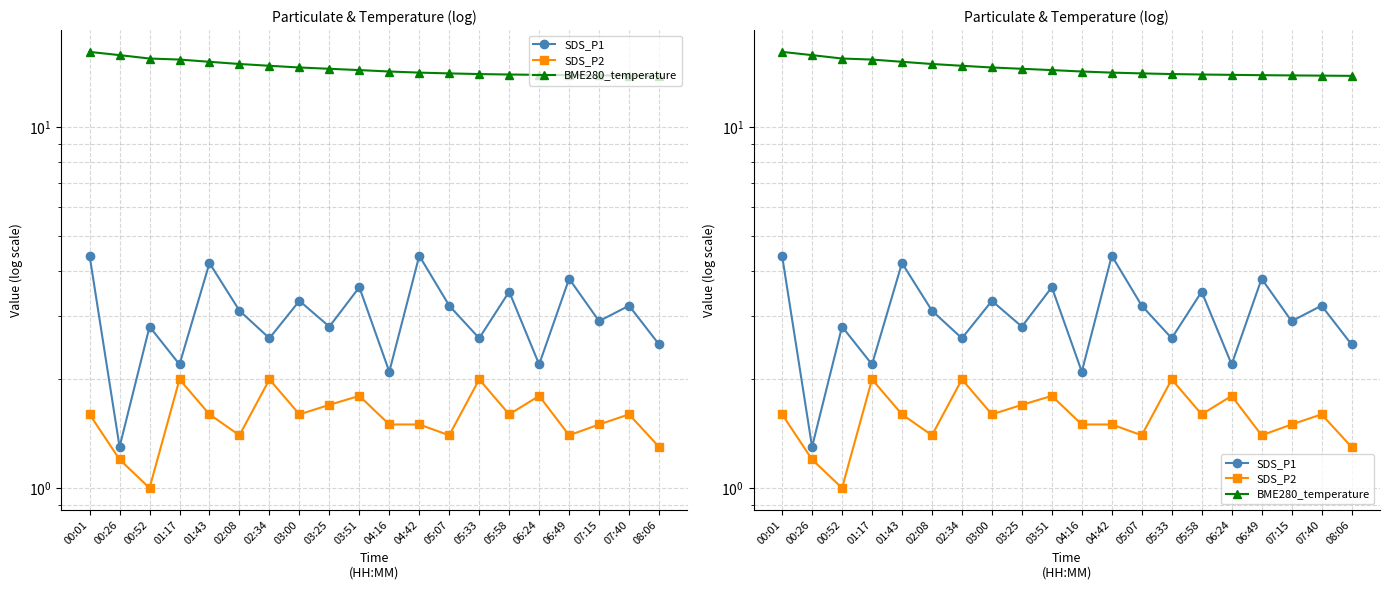

The SDS_P2 series shows 2.1 at 04:16. True or false?

False